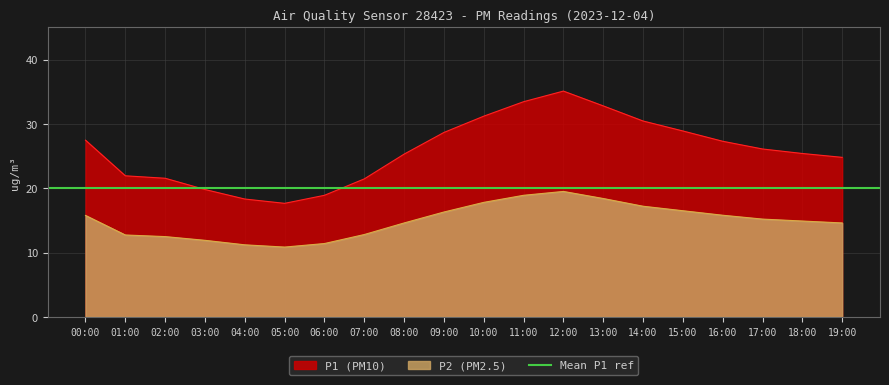

Rank the categories by P1 value from lowest to highest.

05:00, 04:00, 06:00, 03:00, 07:00, 02:00, 01:00, 19:00, 08:00, 18:00, 17:00, 16:00, 00:00, 09:00, 15:00, 14:00, 10:00, 13:00, 11:00, 12:00